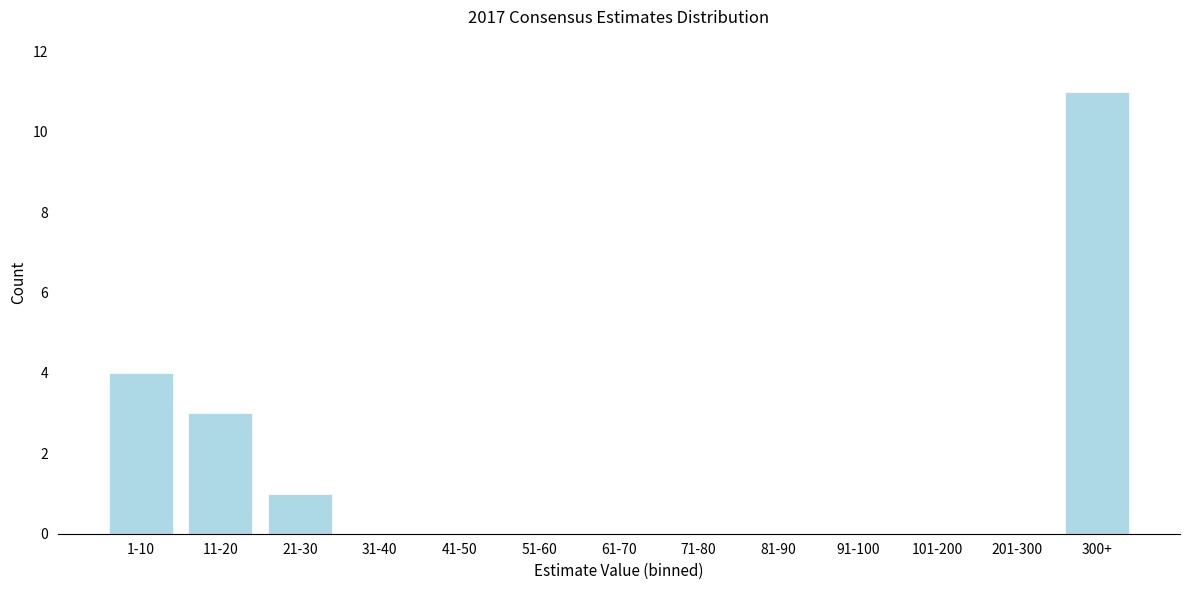

Reading left to right, list all the values displayed in this chart.

1-10=4	11-20=3	21-30=1	31-40=0	41-50=0	51-60=0	61-70=0	71-80=0	81-90=0	91-100=0	101-200=0	201-300=0	300+=11